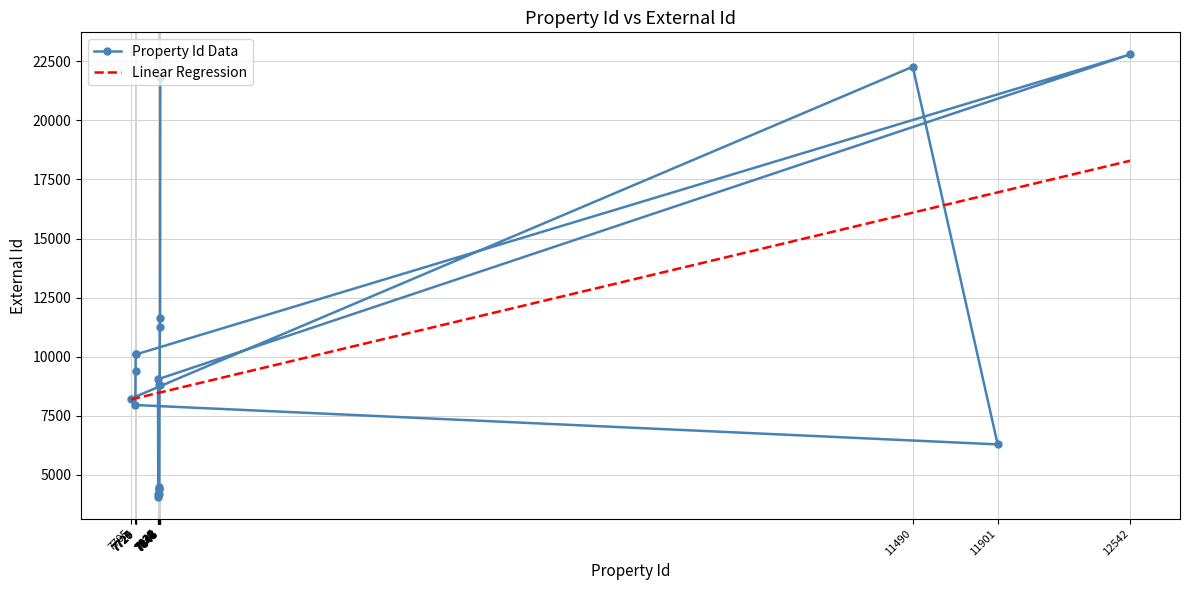

Reading left to right, transcribe all the data shown in this chart.

8229	22270	6290	7956	9390	10096	10097	22790	9048	4080	4180	4191	4384	4389	4497	8789	8790	11254	11650	21837